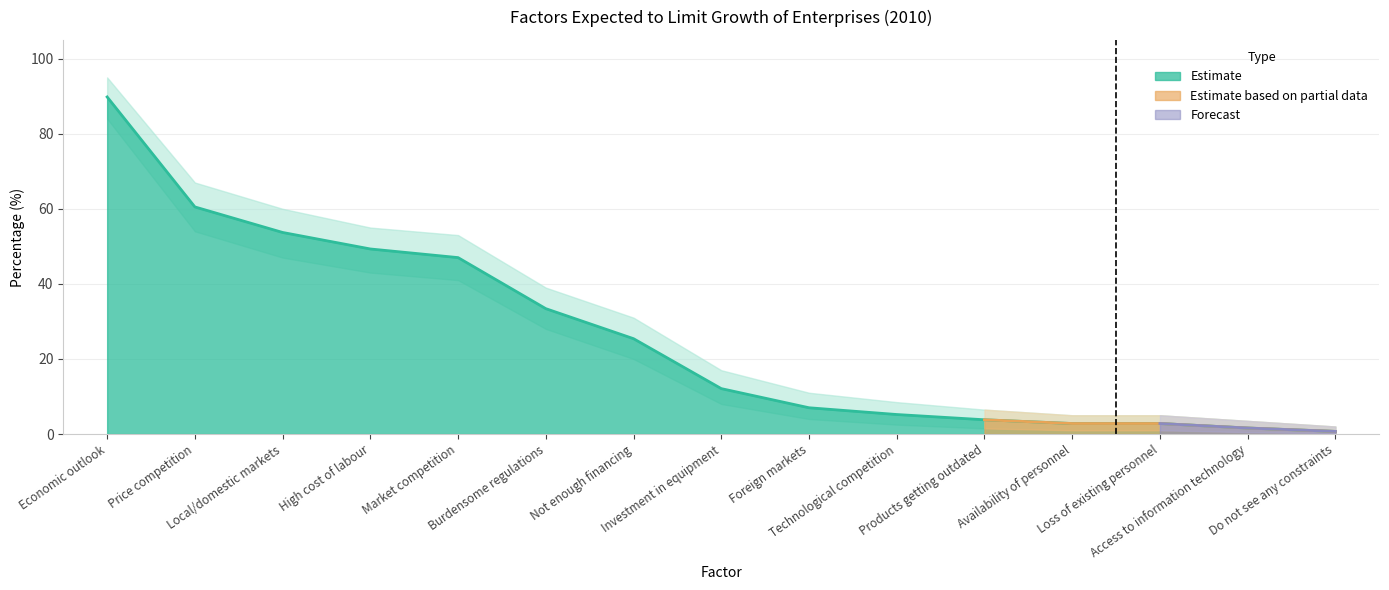

Which label corresponds to the smallest value in the chart?

Do not see any constraints